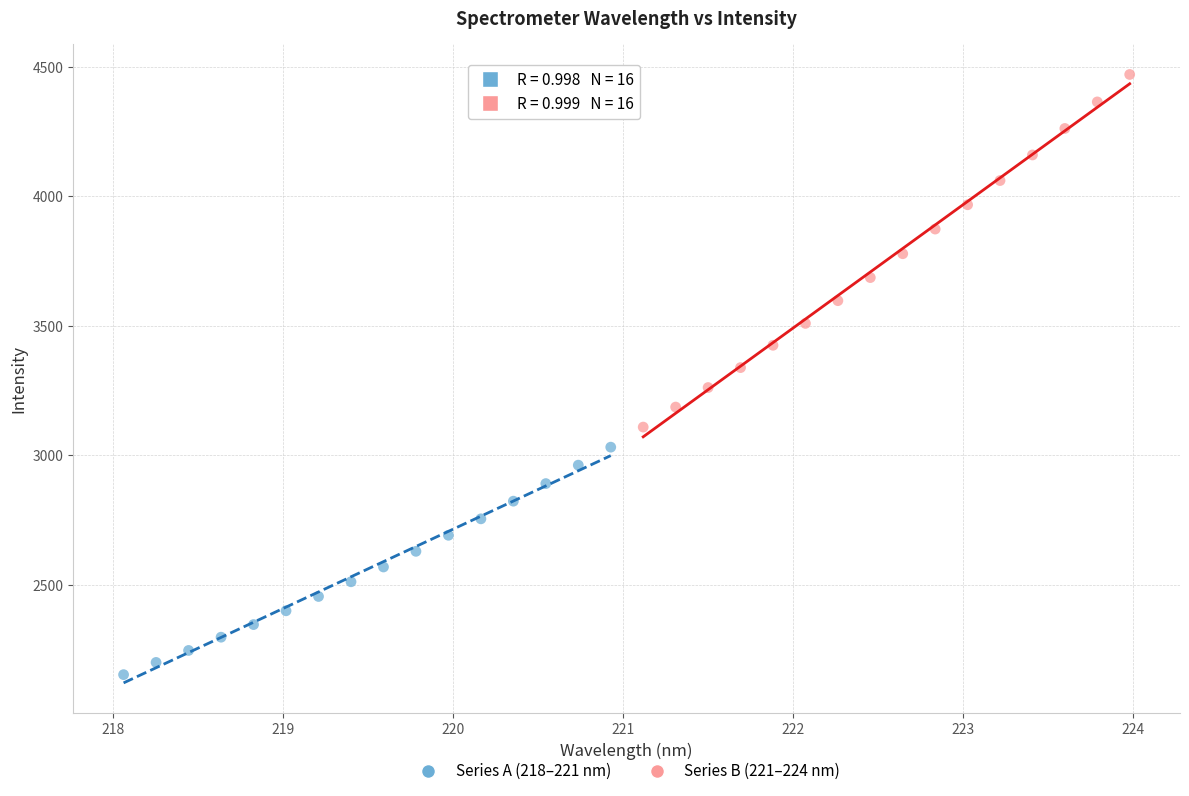

Which series reaches the minimum Y coordinate?

Series A (218–221 nm)